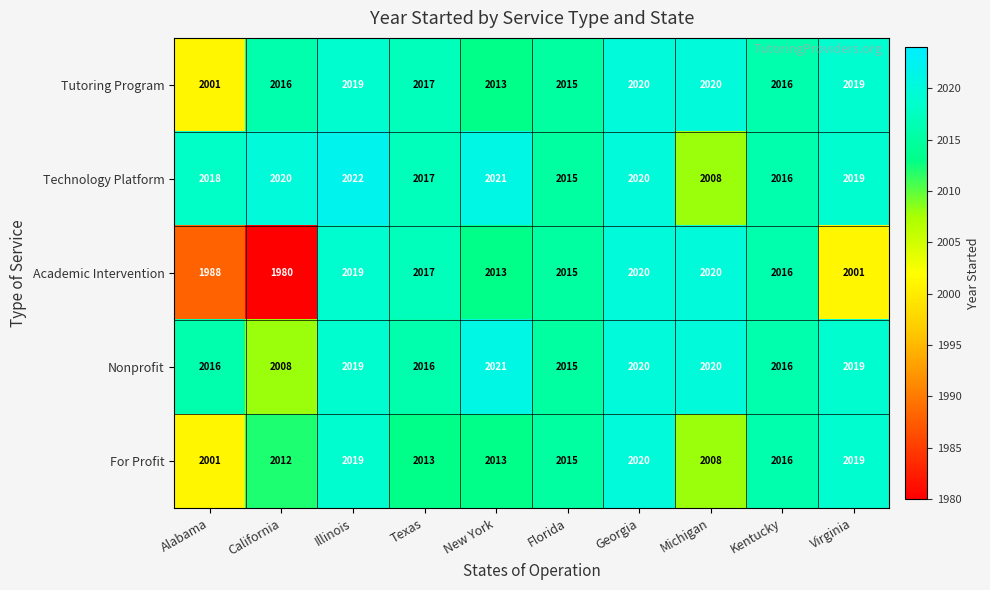

What is the difference between the highest and lowest values at Texas?

4